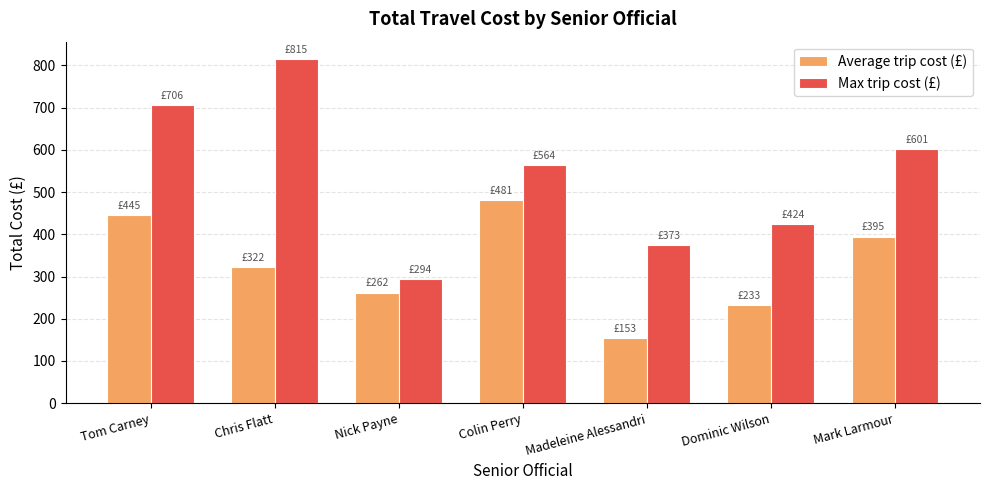

How many data points in Max trip cost (£) are less than 564?

3